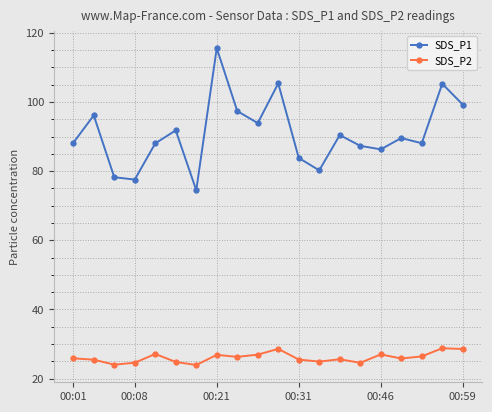

List the series in order of their overall mean, lowest first.

SDS_P2, SDS_P1